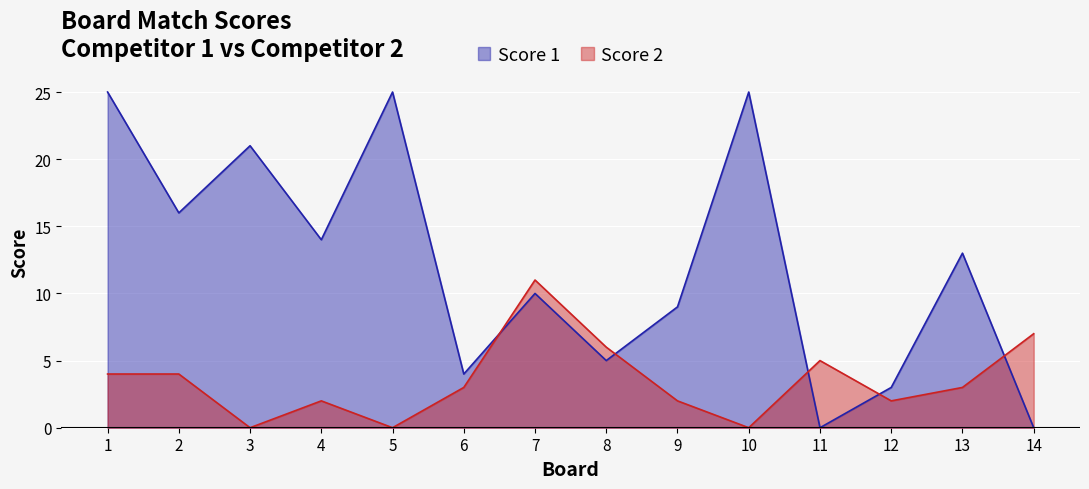

How many data points does each series have?

14